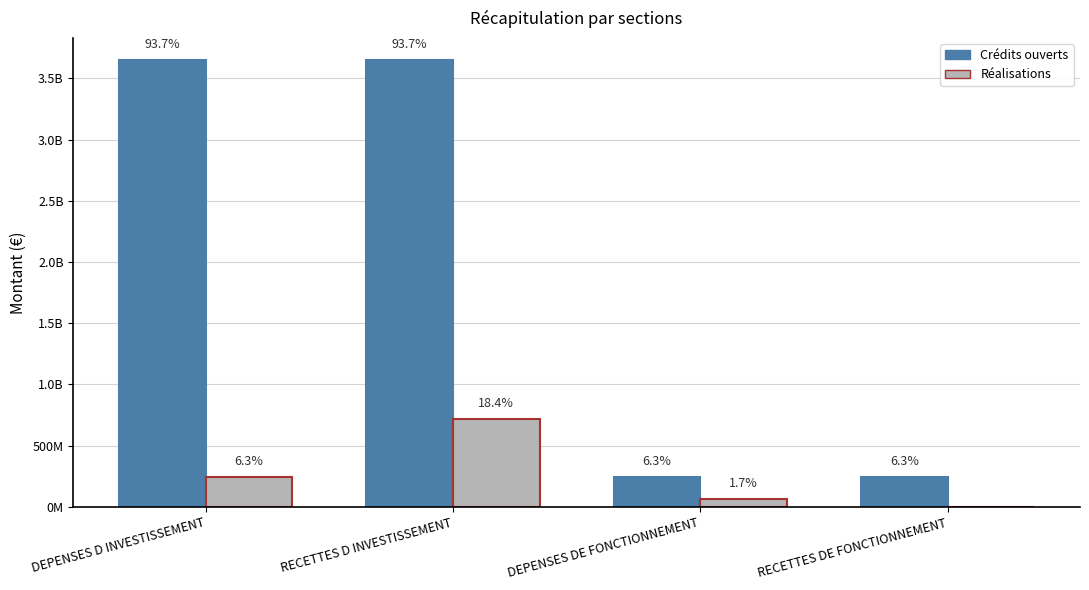

What position from the left is DEPENSES D INVESTISSEMENT?

1